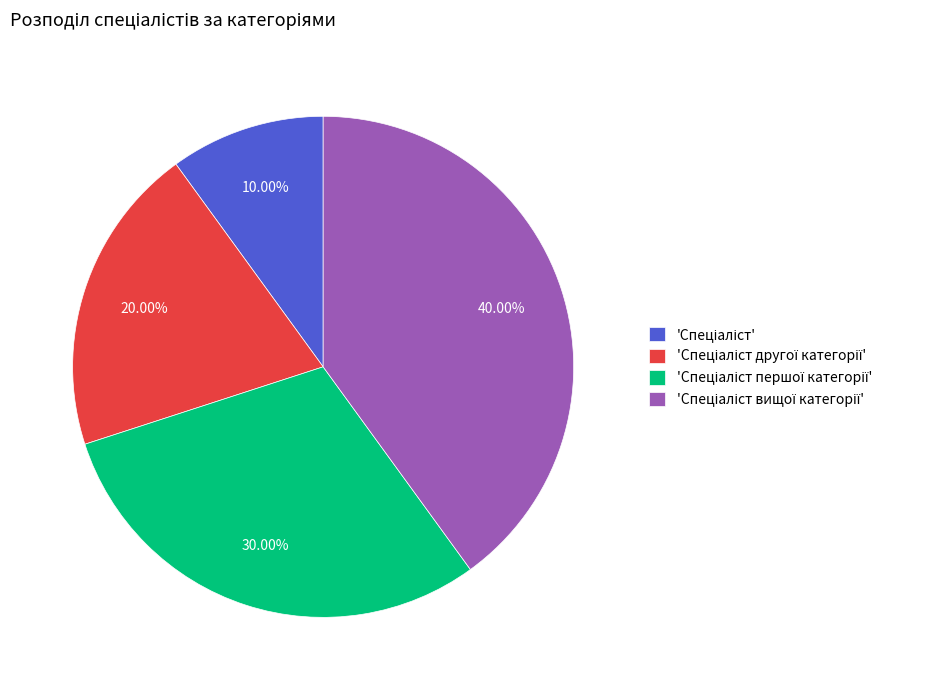

How many segments does this pie chart have?

4